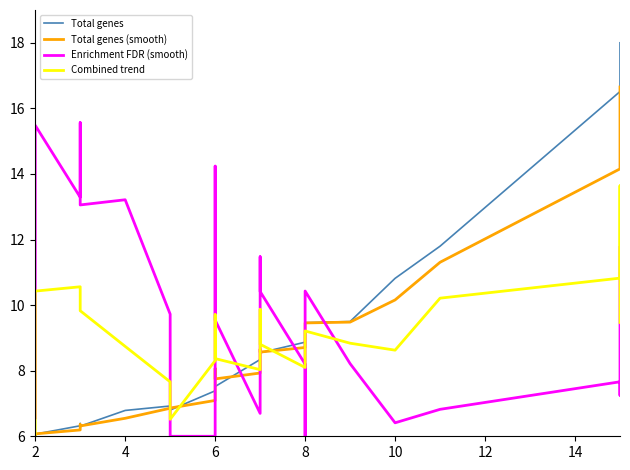

How many lines are shown in the chart?

4